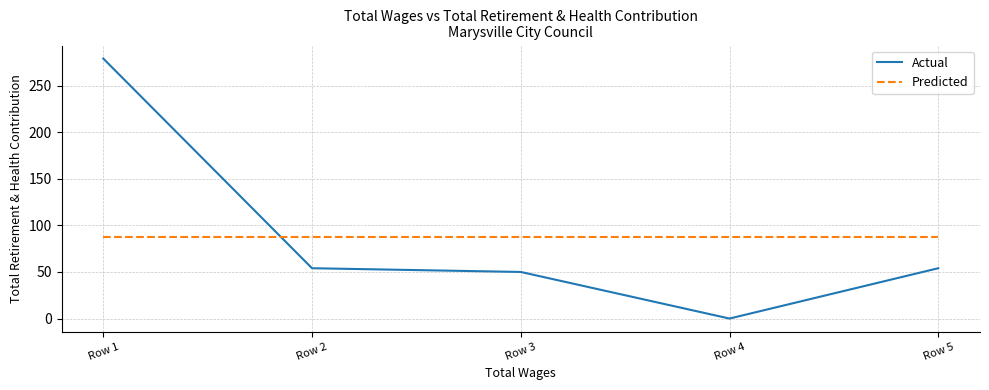

The value of Actual at Row 2 is 13.1. True or false?

False